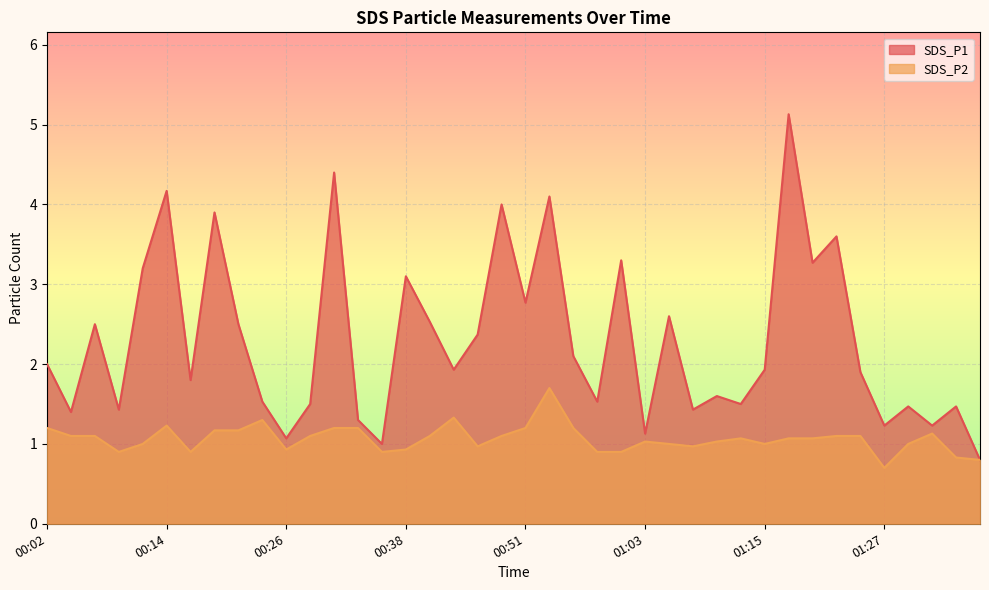

What is the sum of the SDS_P1 values at 01:27 and 00:41?

3.8